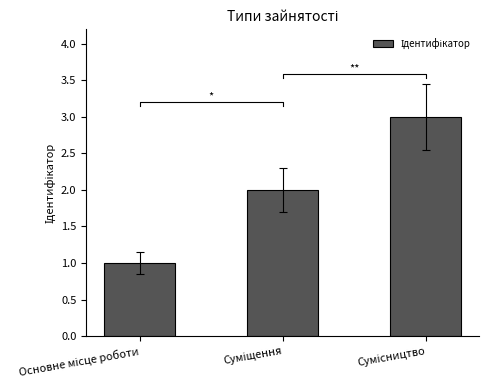

Rank the categories by value from lowest to highest.

Основне місце роботи, Суміщення, Сумісництво